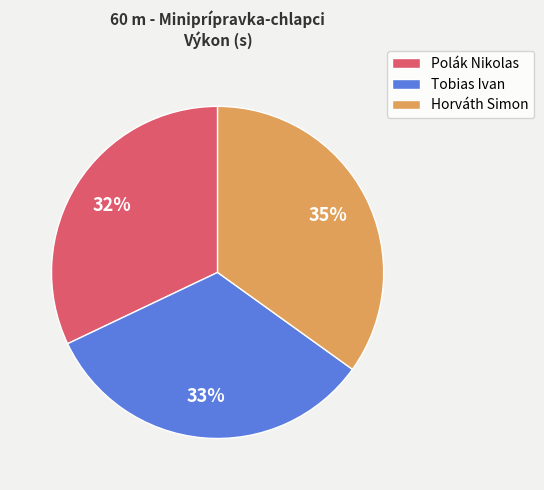

How many segments does this pie chart have?

3